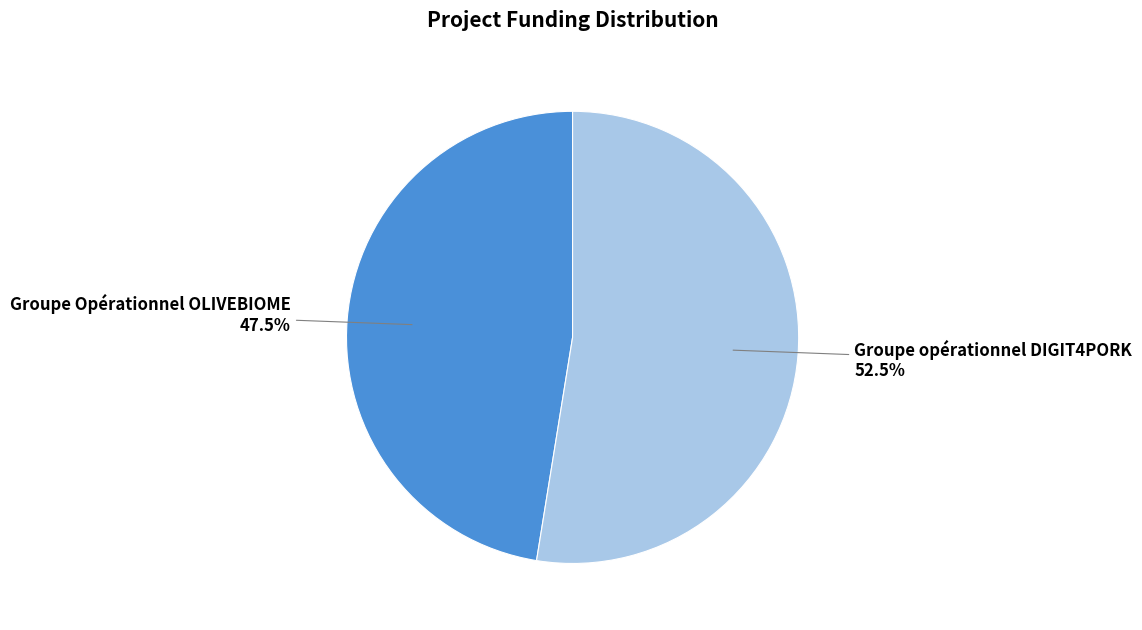

Does any single category account for the majority?

Yes